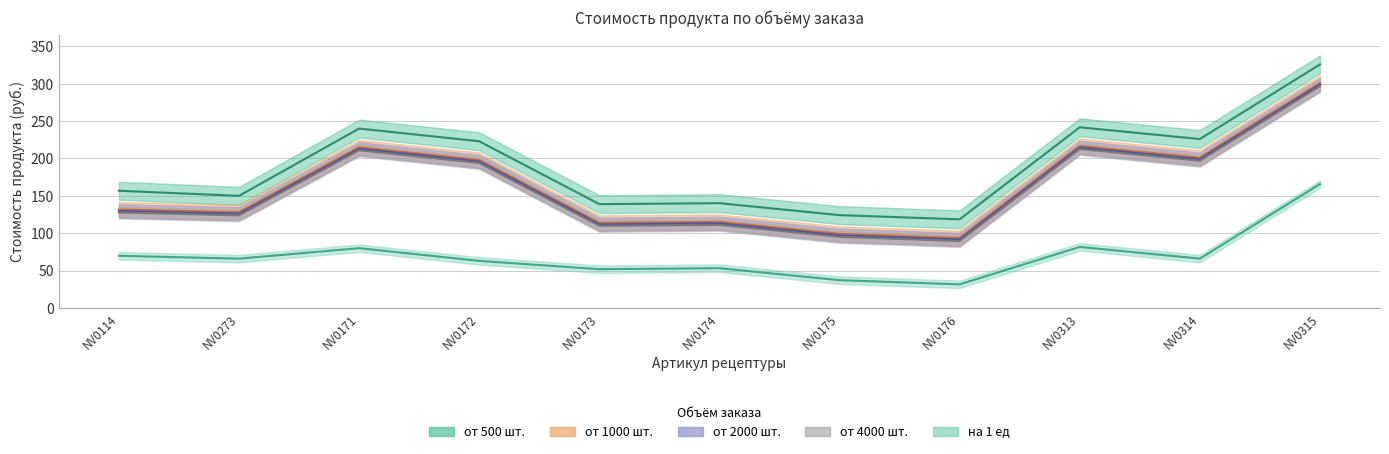

Reading left to right, what are all the values shown in this chart?

от 500 шт.: NV0114=156.8	NV0273=150.0	NV0171=240.0	NV0172=223.0	NV0173=138.9	NV0174=140.2	NV0175=124.2	NV0176=118.6	NV0313=241.7	NV0314=226.0	NV0315=325.8
от 1000 шт.: NV0114=131.8	NV0273=128.0	NV0171=215.0	NV0172=198.0	NV0173=113.9	NV0174=115.2	NV0175=99.2	NV0176=93.6	NV0313=216.7	NV0314=201.0	NV0315=300.8
от 2000 шт.: NV0114=129.8	NV0273=126.0	NV0171=213.0	NV0172=196.0	NV0173=111.9	NV0174=113.2	NV0175=97.2	NV0176=91.6	NV0313=214.7	NV0314=199.0	NV0315=298.8
от 4000 шт.: NV0114=127.8	NV0273=124.0	NV0171=211.0	NV0172=194.0	NV0173=109.9	NV0174=111.2	NV0175=95.2	NV0176=89.6	NV0313=212.7	NV0314=197.0	NV0315=296.8
на 1 ед: NV0114=69.8	NV0273=66.0	NV0171=80.0	NV0172=63.0	NV0173=51.9	NV0174=53.2	NV0175=37.2	NV0176=31.6	NV0313=81.7	NV0314=66.0	NV0315=165.8